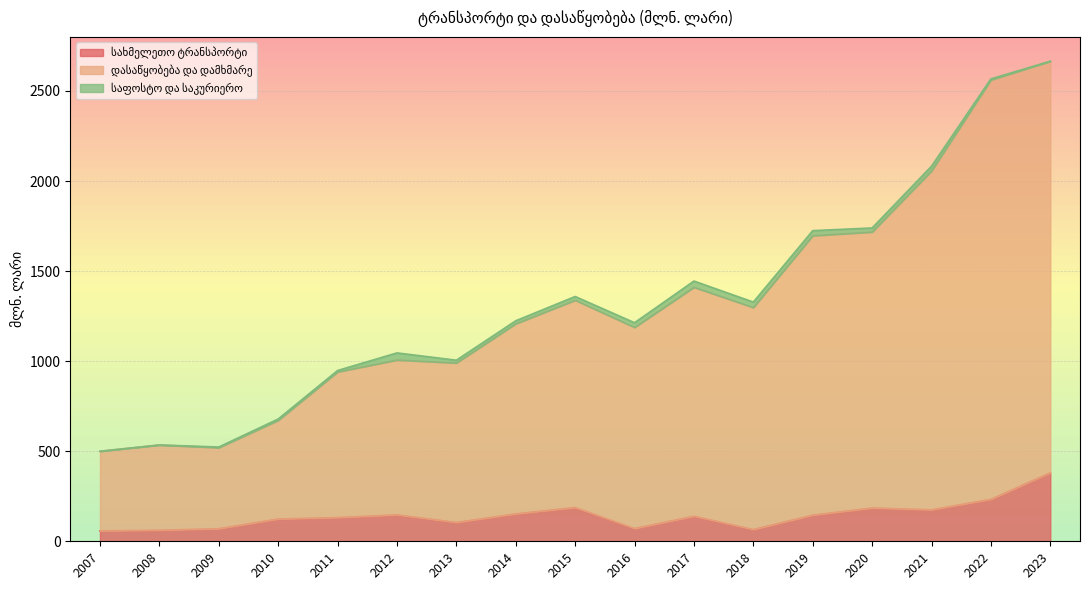

How many lines are shown in the chart?

3